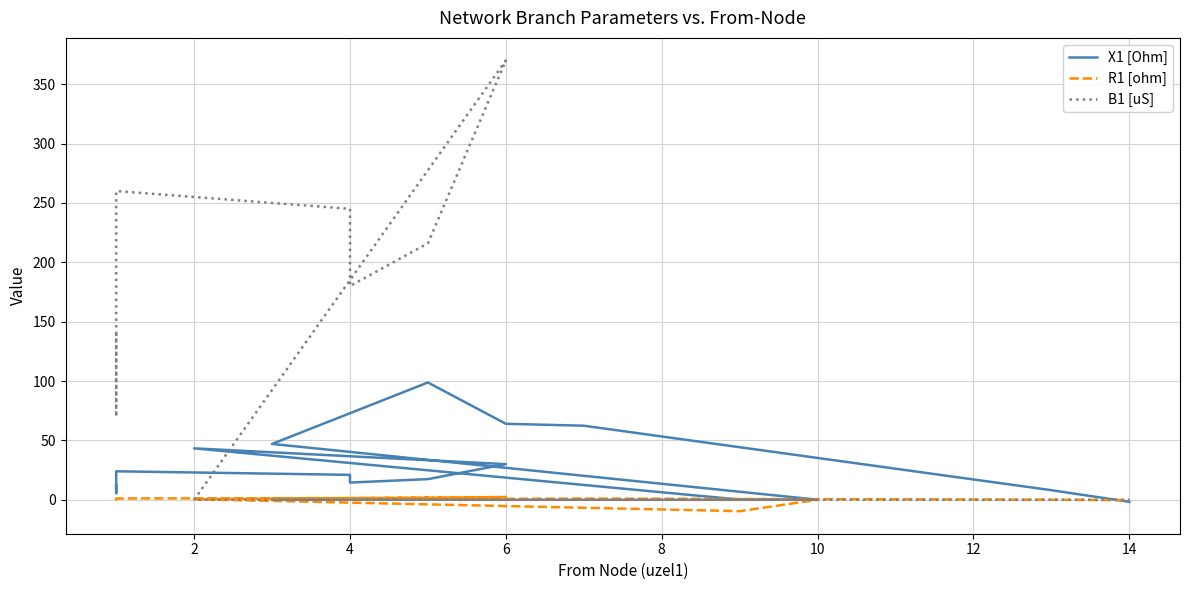

List the series in order of their peak value, lowest first.

R1 [ohm], X1 [Ohm], B1 [uS]